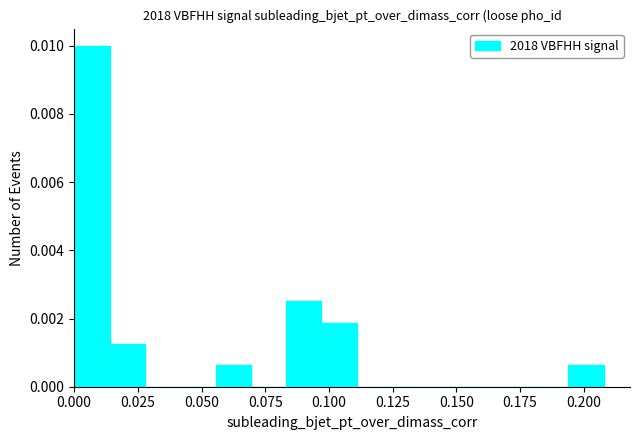

Around what value on the x-axis is the tallest bar? Give the approximate position of its centre, as read against the axis.

0.005